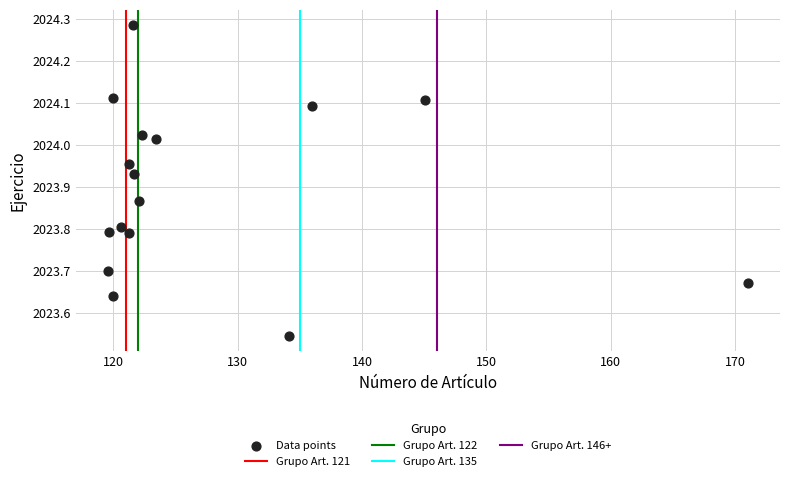

What is the range of Y values (max minus min)?

0.7